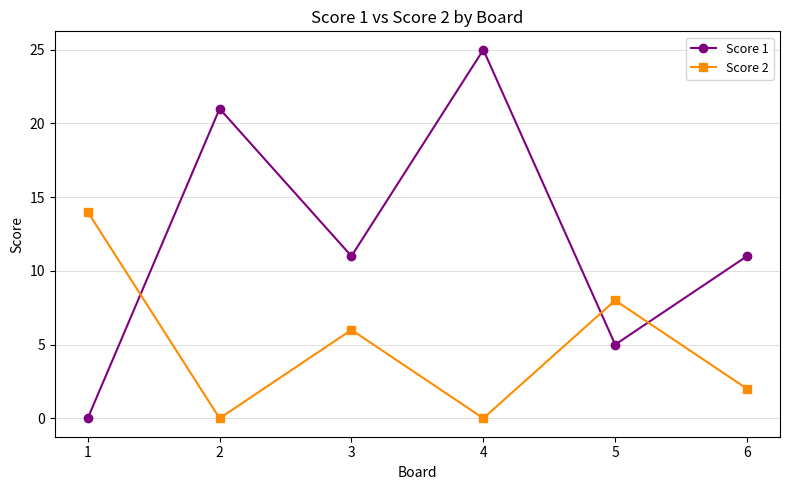

In Score 2, how many points are higher than both neighbors (excluding endpoints)?

2